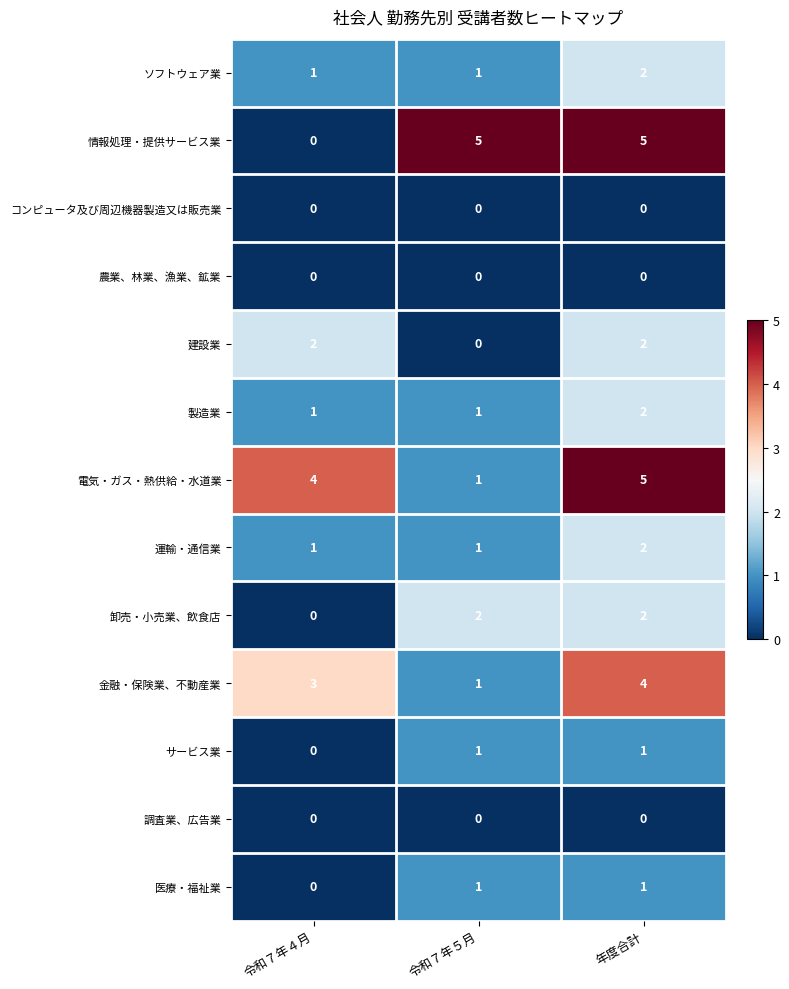

Which series changed the most between 令和７年４月 and 令和７年５月?

情報処理・提供サービス業